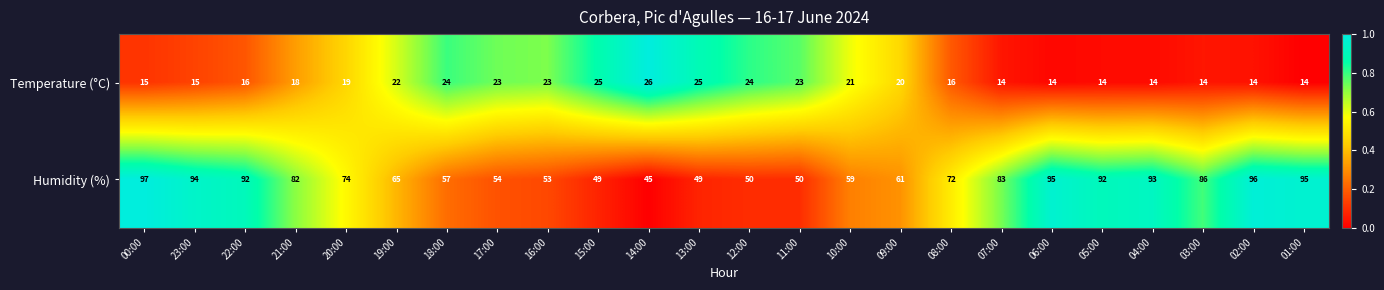

What is the minimum value shown in the chart?

14